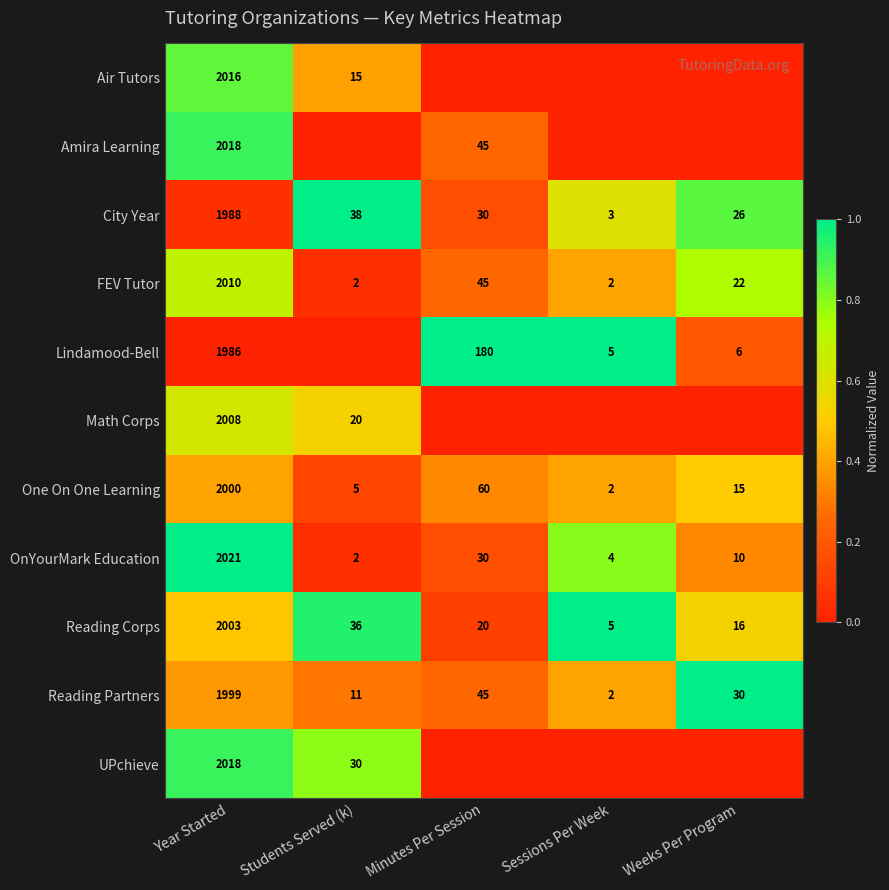

Count the number of data series in this chart.

11